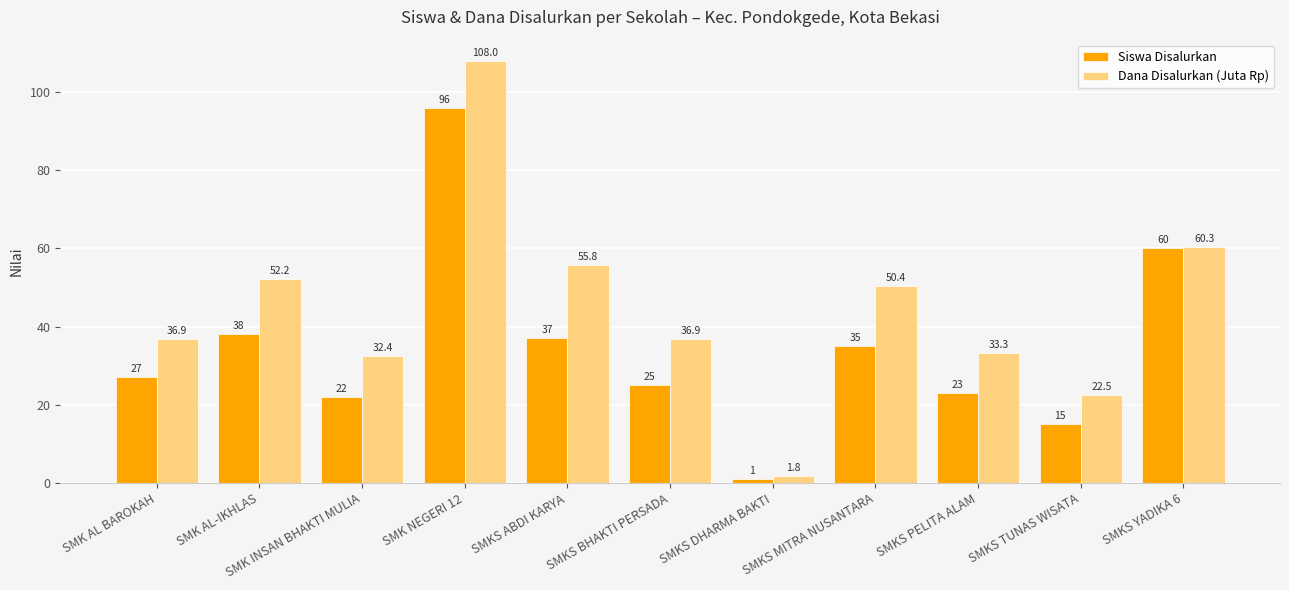

How many data points in Dana Disalurkan (Juta Rp) are above 36?

7